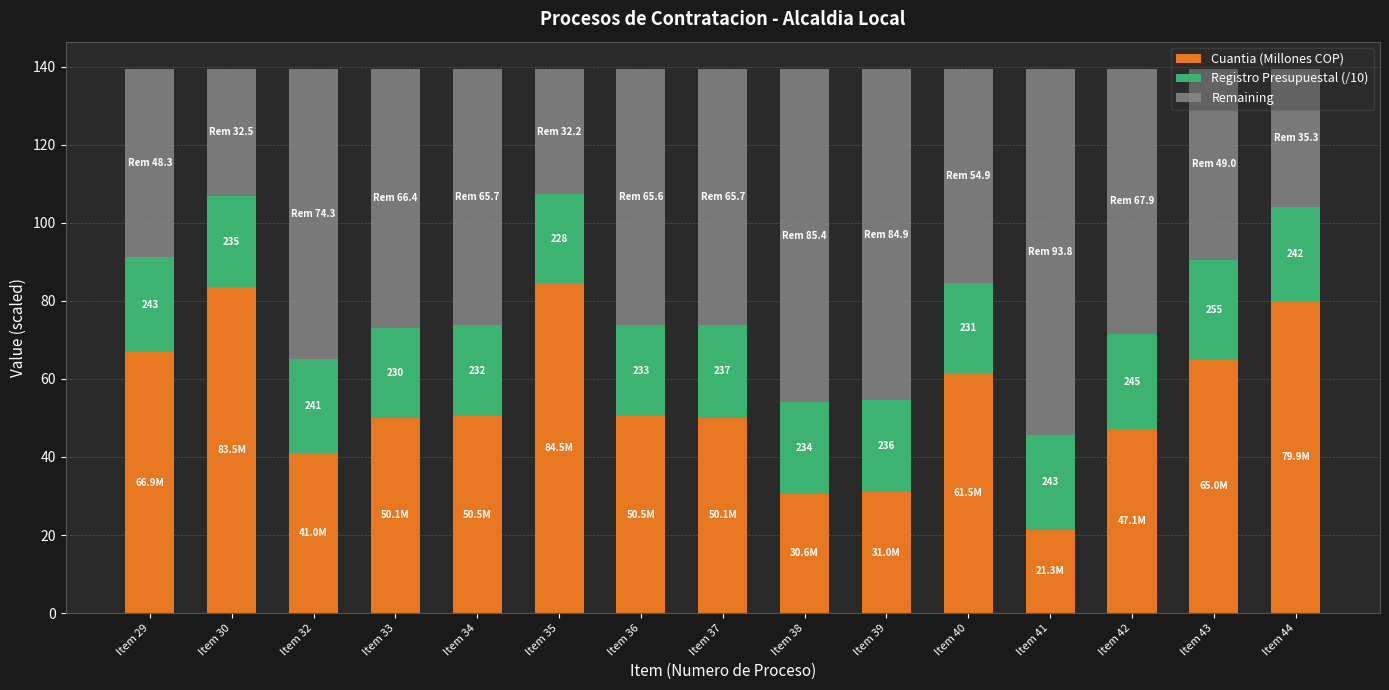

True or false: Cuantia (Millones COP) has a value of 100.2 at Item 29.

False